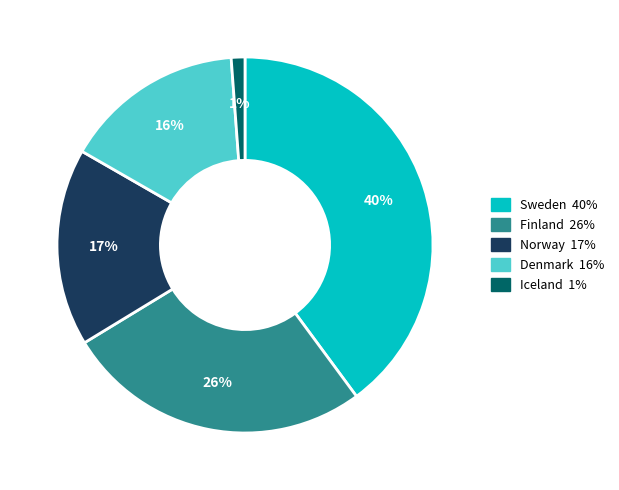

Is there any slice that represents more than half of the pie?

No